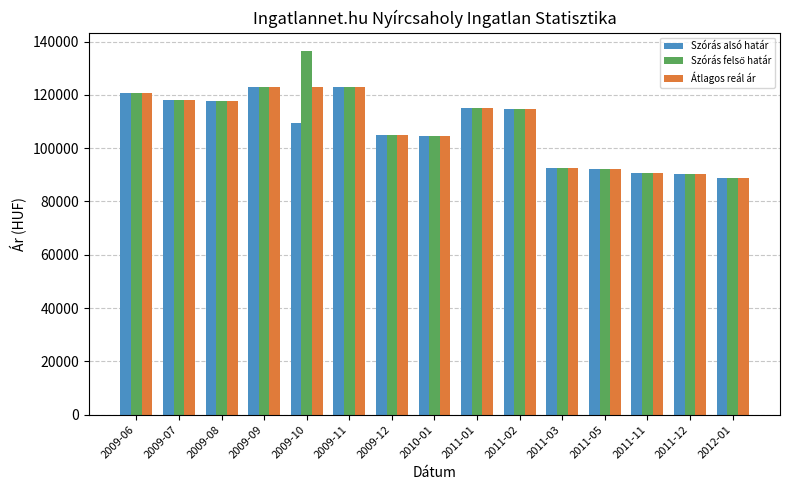

What is the maximum value shown in the chart?

136536